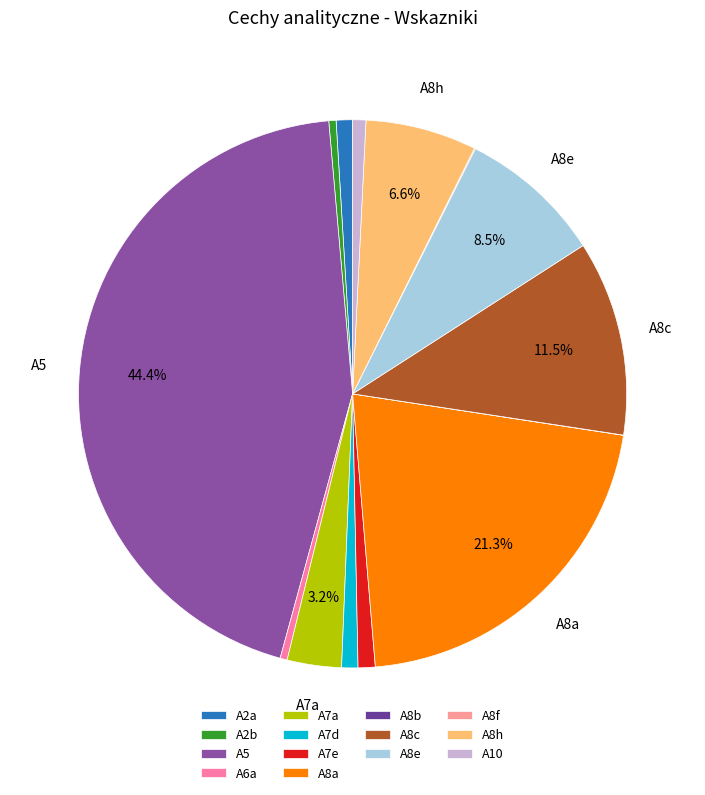

To the nearest percent, what is the difference between the largest and smallest slice percentages?

44%